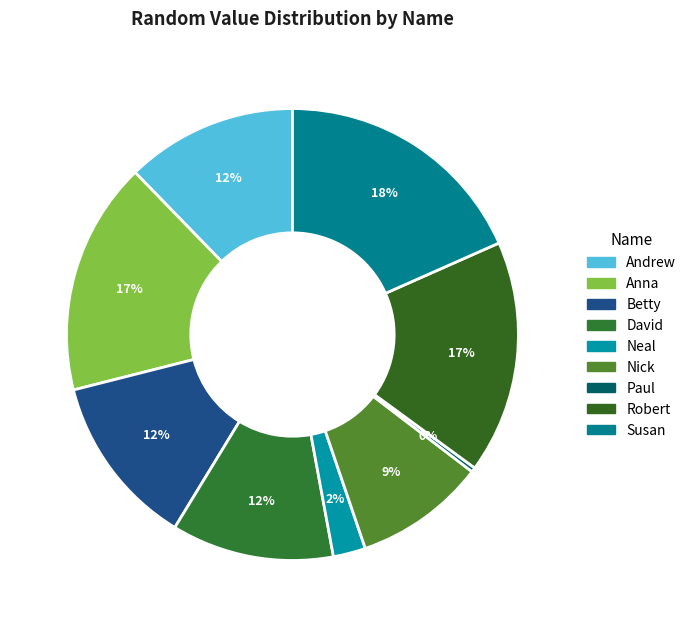

The Paul slice represents 0% of the pie. True or false?

True